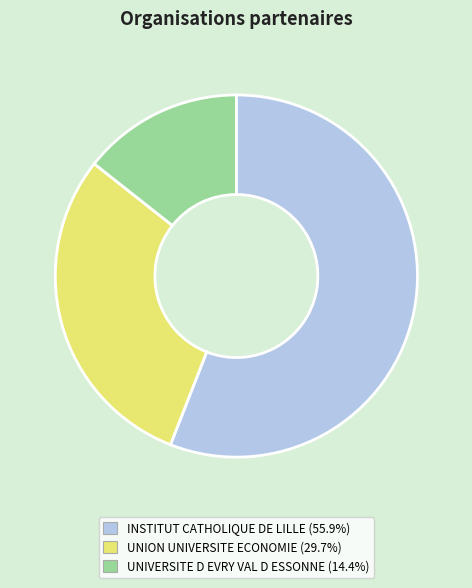

Do INSTITUT CATHOLIQUE DE LILLE (55.9%) and UNION UNIVERSITE ECONOMIE (29.7%) together represent more than half of the pie?

Yes